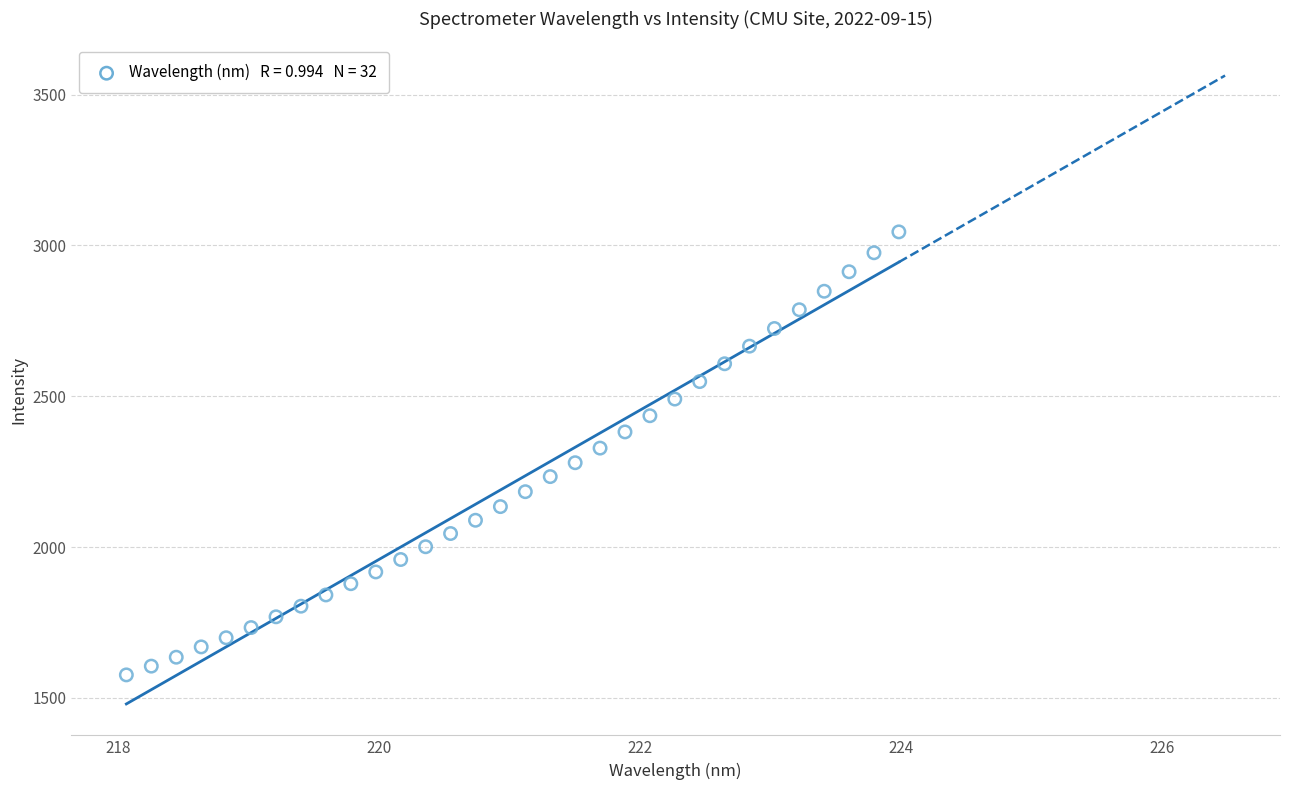

What is the range of Y values (max minus min)?

1468.5